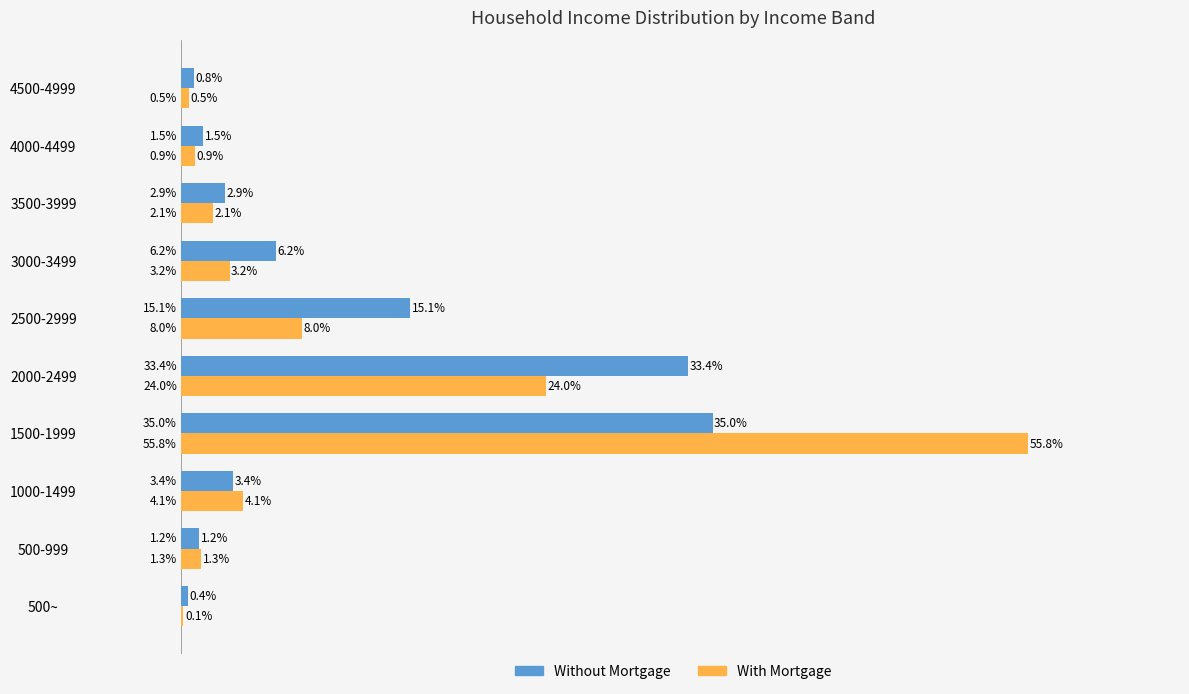

Which label corresponds to the largest value in the chart?

1500-1999